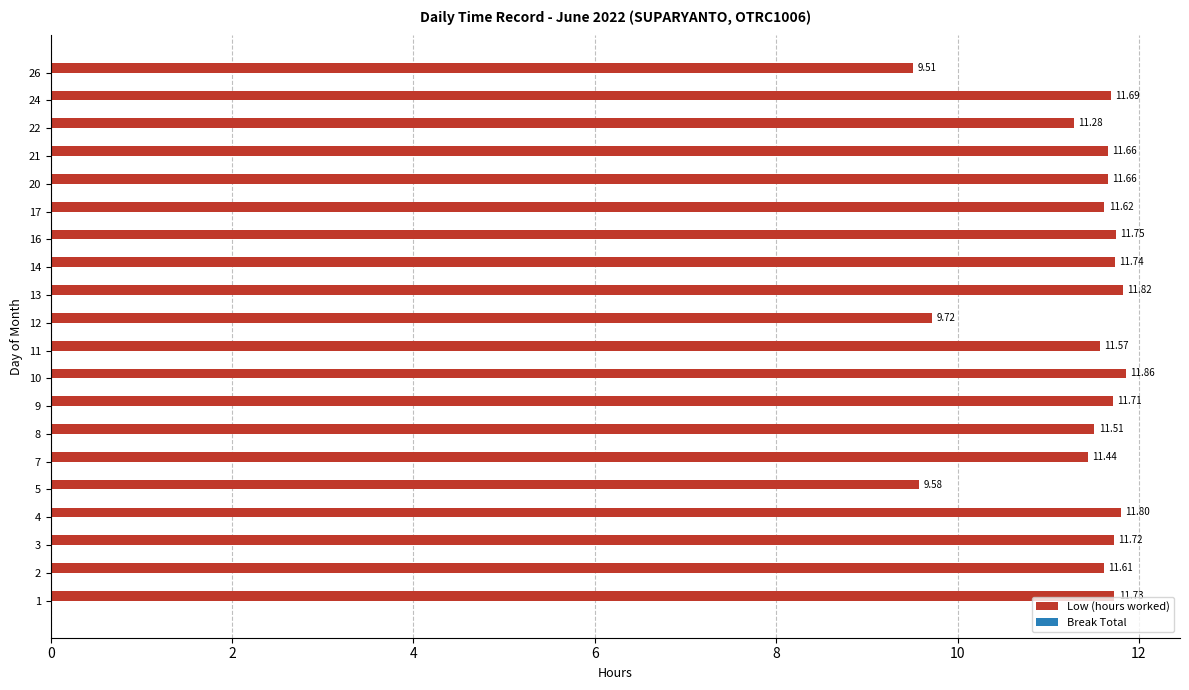

What is the sum of all values?

227.0